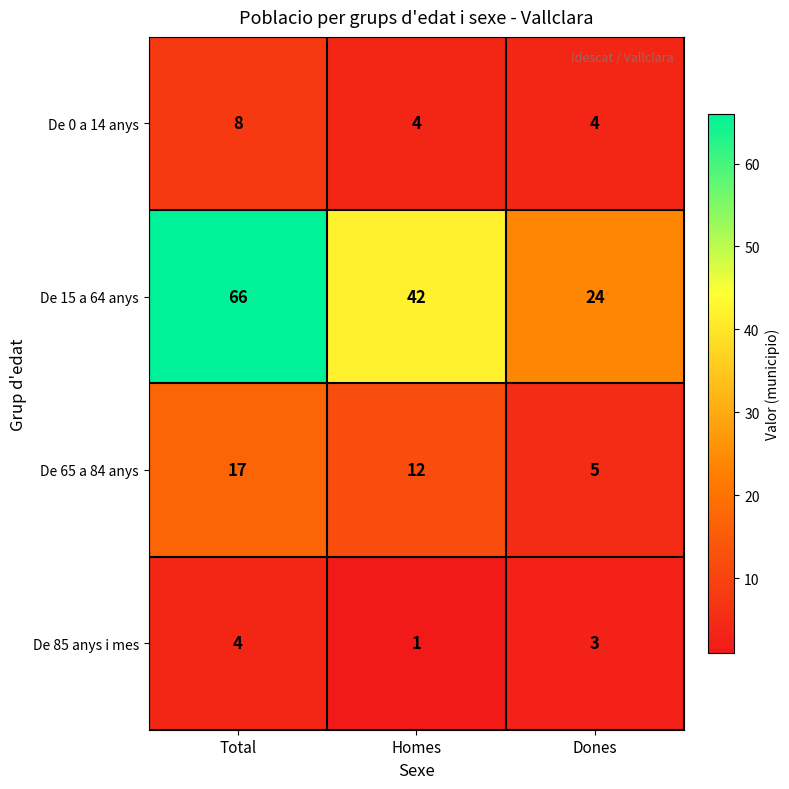

Reading right to left, list all the values displayed in this chart.

De 0 a 14 anys: 4	4	8
De 15 a 64 anys: 24	42	66
De 65 a 84 anys: 5	12	17
De 85 anys i mes: 3	1	4